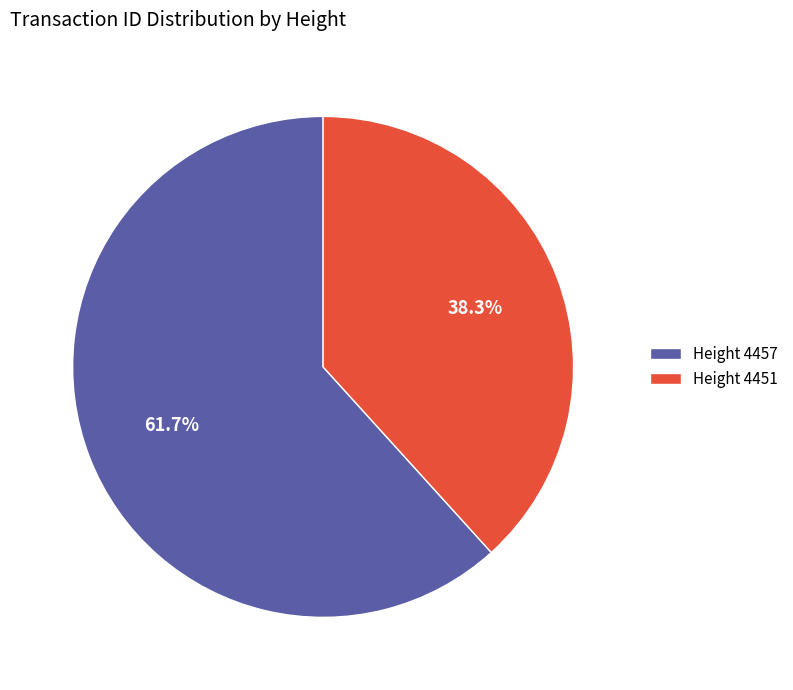

Which category accounts for the majority?

Height 4457